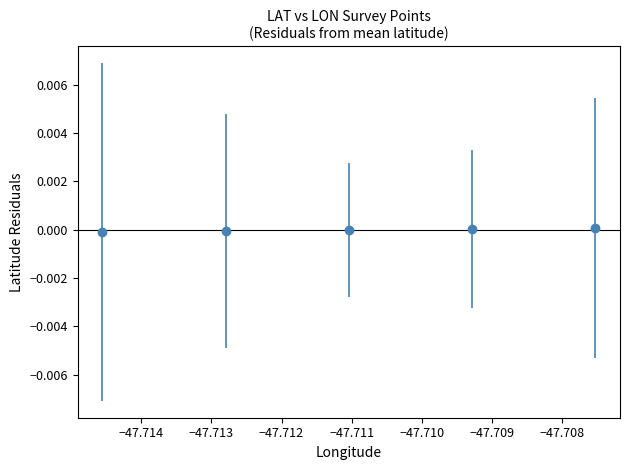

What is the average X value?

-47.7